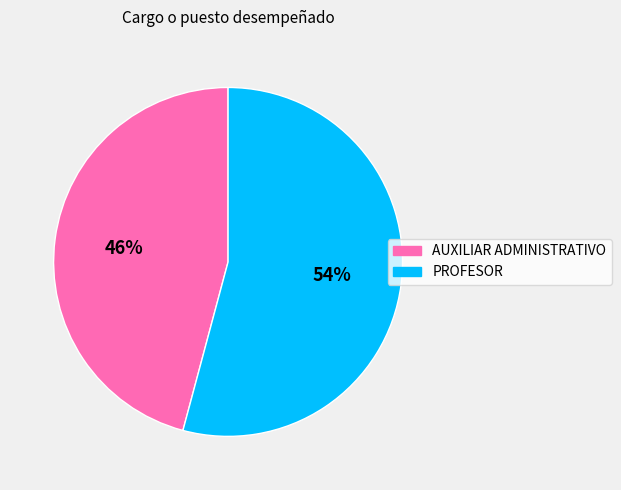

Which category has the biggest portion of the pie?

PROFESOR